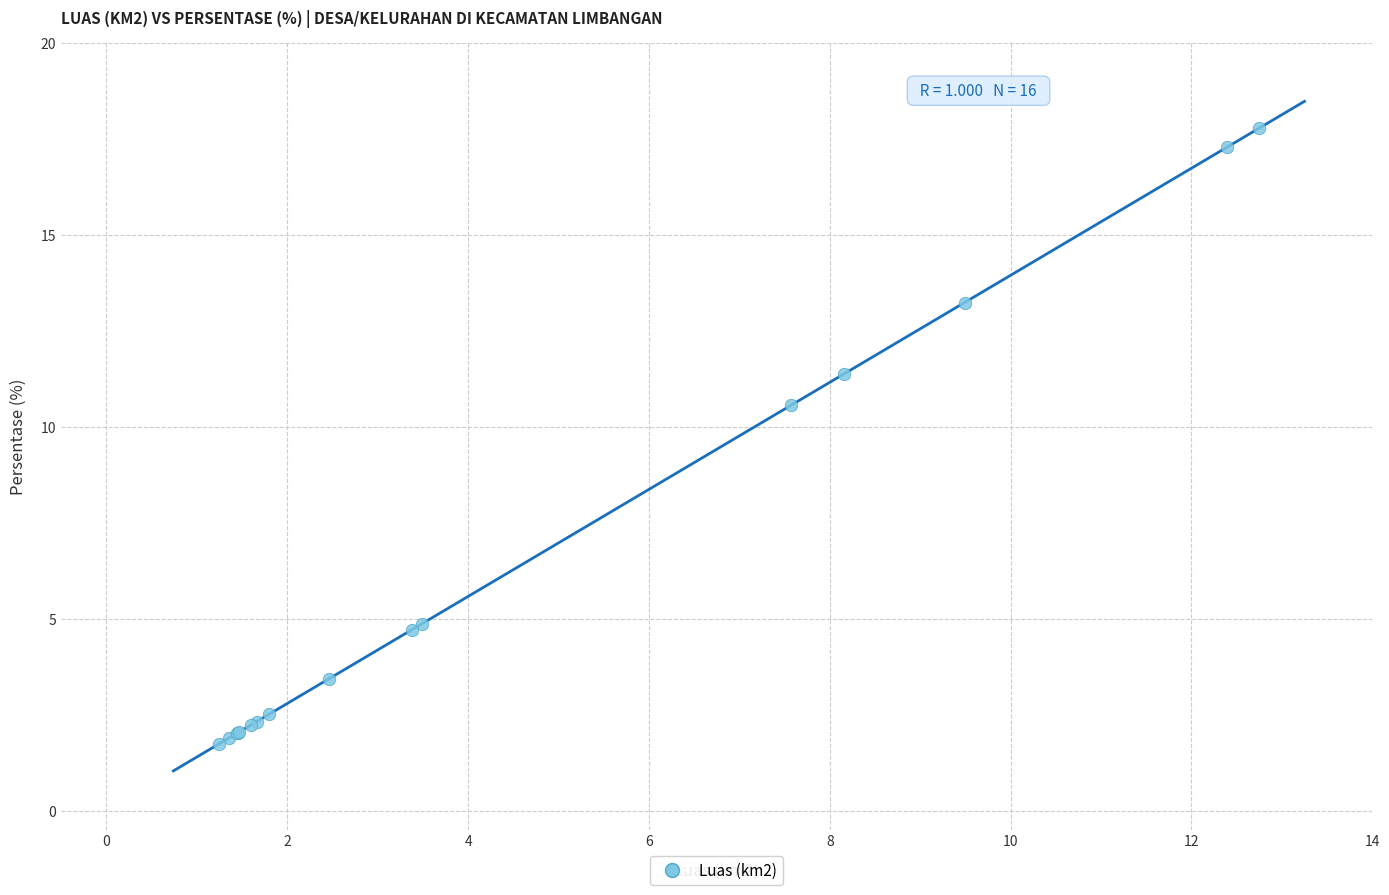

What Y value in the scatter plot is closest to 9?

10.6